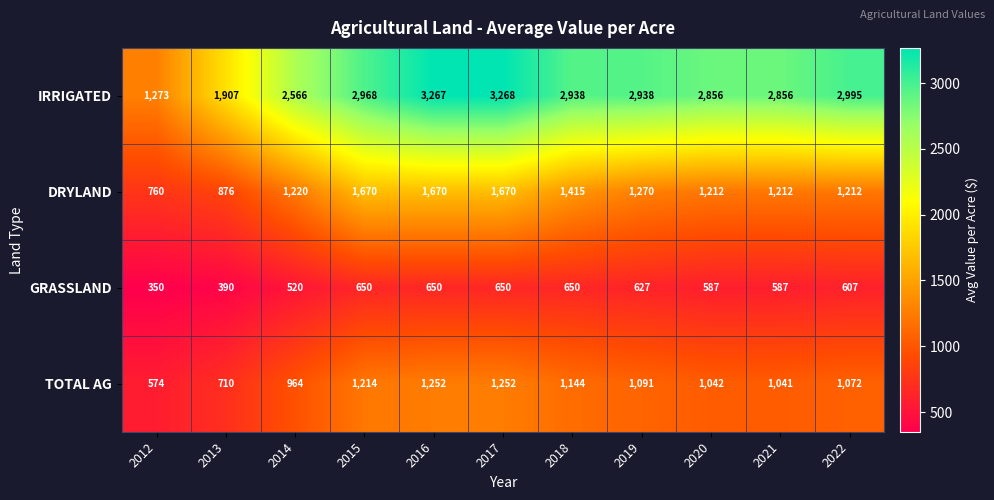

Which series has the largest range (max minus min)?

IRRIGATED